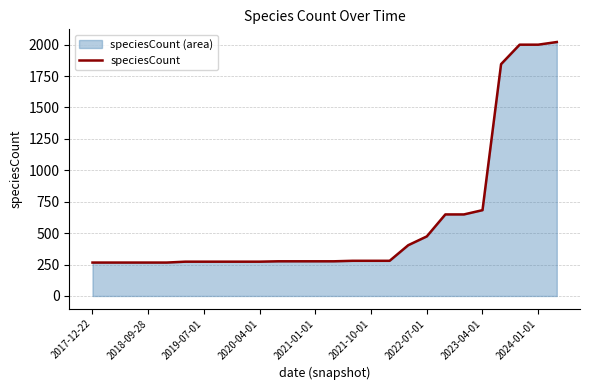

What is the difference between the maximum and minimum values?

1755